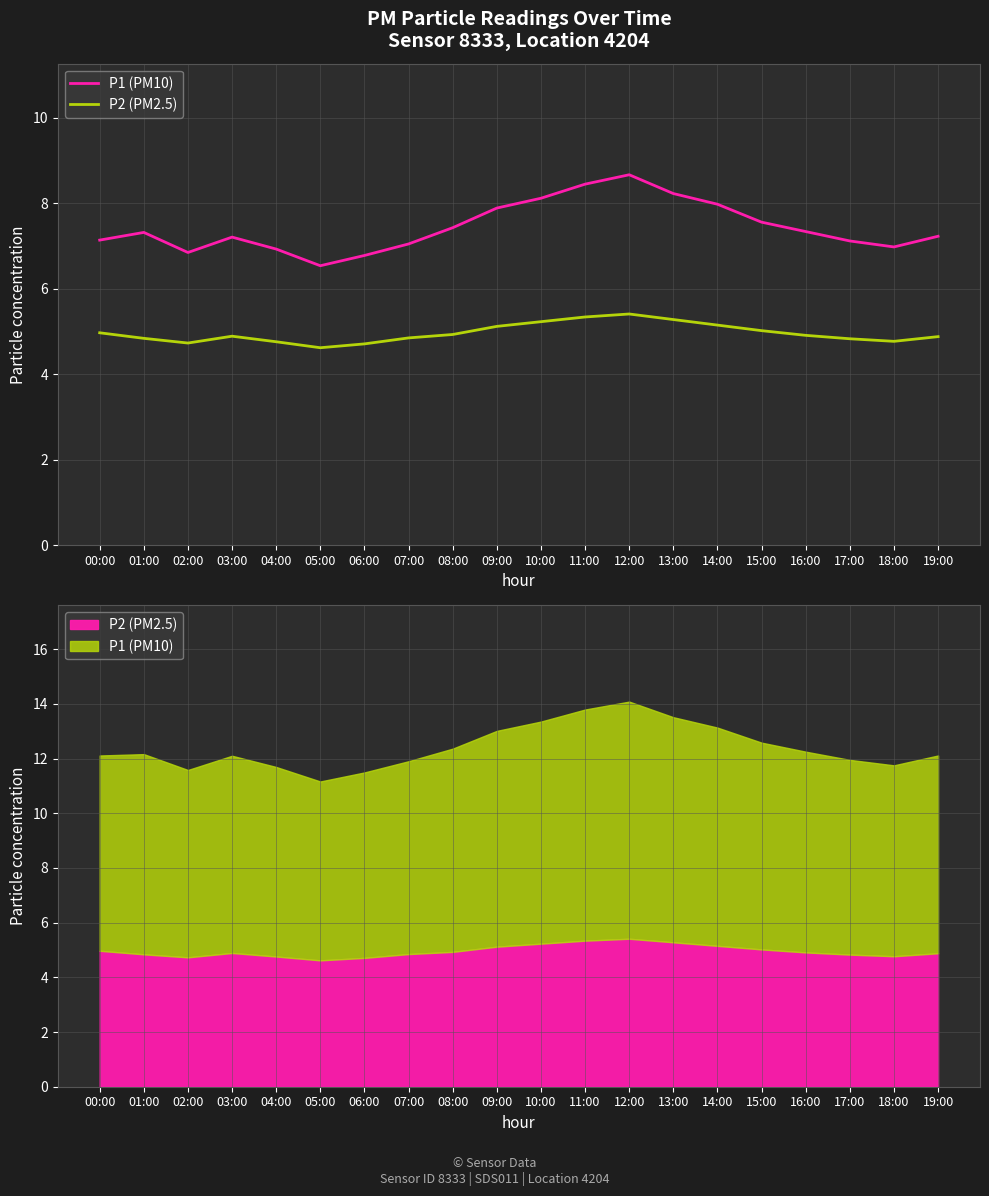

At which label is P1 (PM10) closest to 7?

18:00